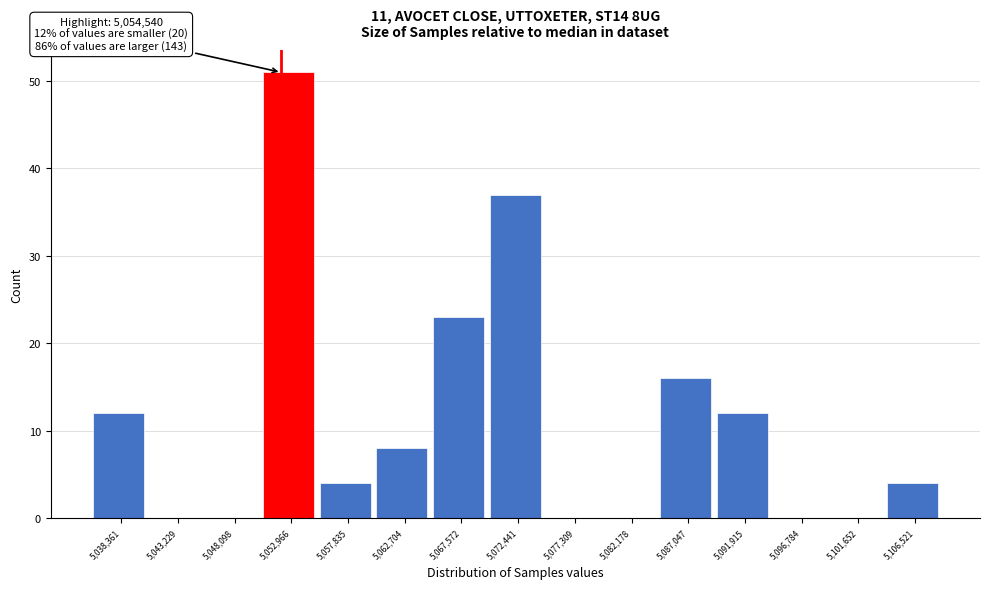

Reading left to right, extract all data points from this chart.

5,038,361=12	5,043,229=0	5,048,098=0	5,052,966=51	5,057,835=4	5,062,704=8	5,067,572=23	5,072,441=37	5,077,309=0	5,082,178=0	5,087,047=16	5,091,915=12	5,096,784=0	5,101,652=0	5,106,521=4